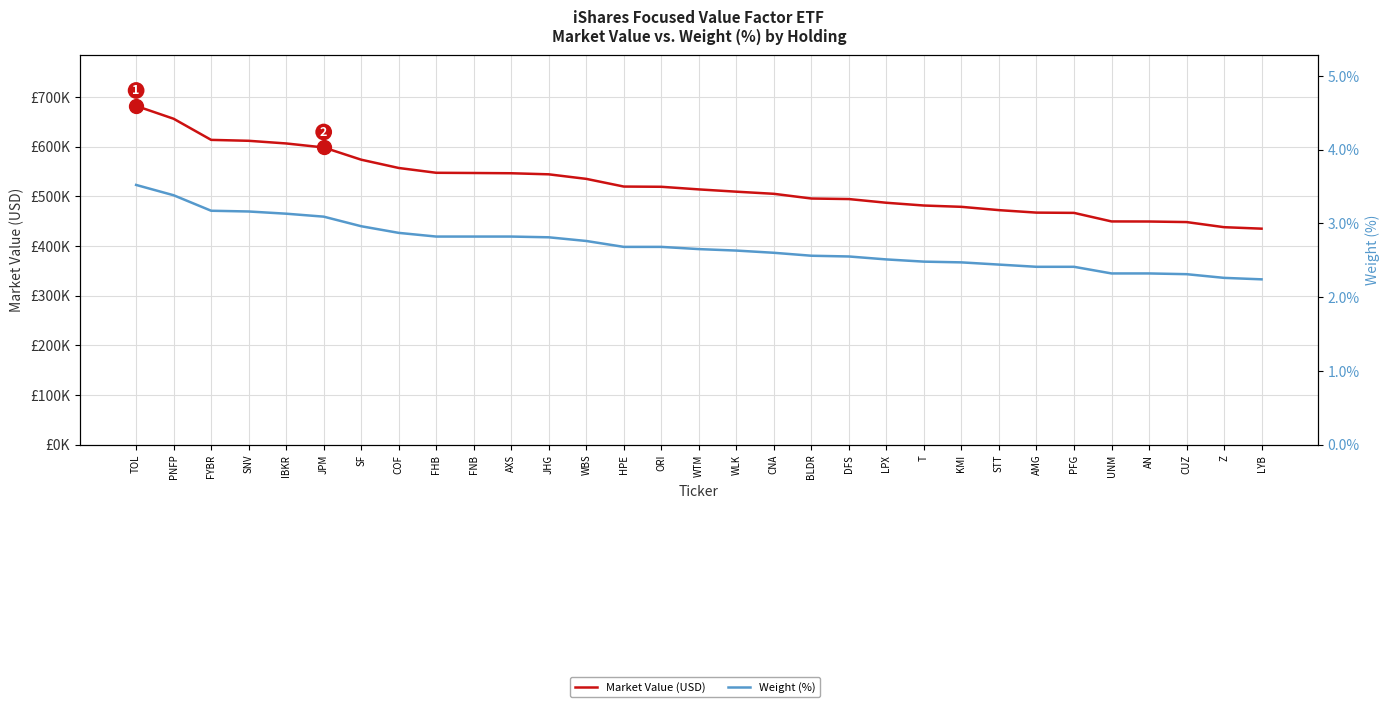

List the series in order of their overall mean, lowest first.

Weight (%), Market Value (USD)